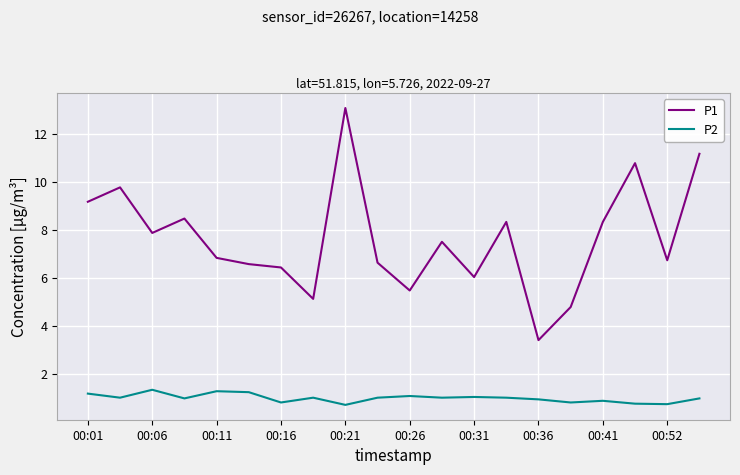

Which series has the largest total across all categories?

P1